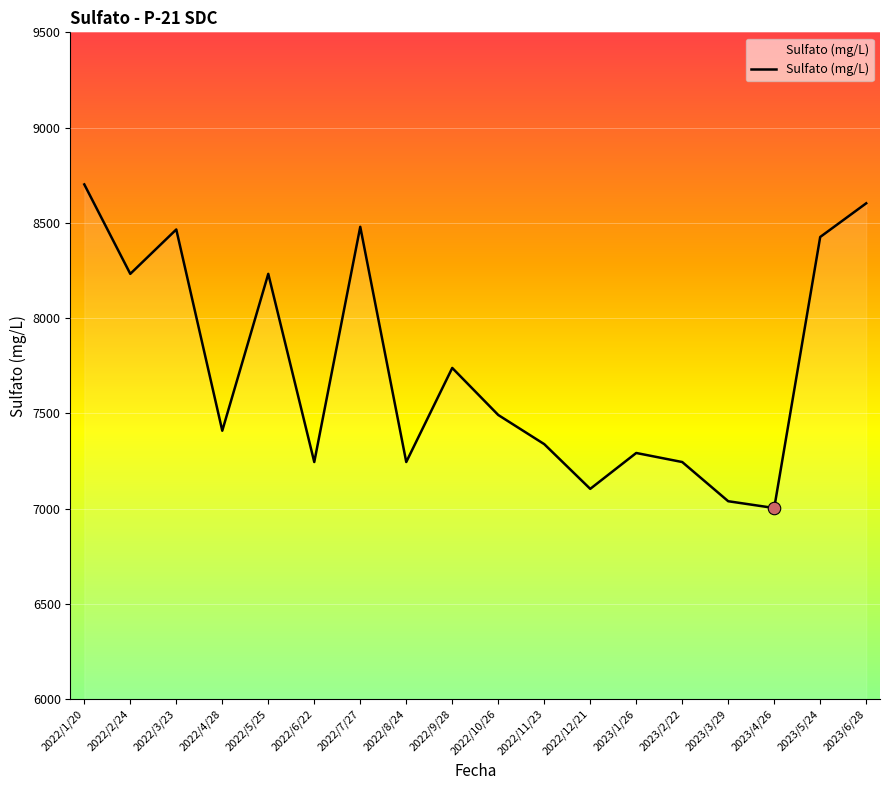

Between 2023/3/29 and 2022/11/23, which is larger?

2022/11/23